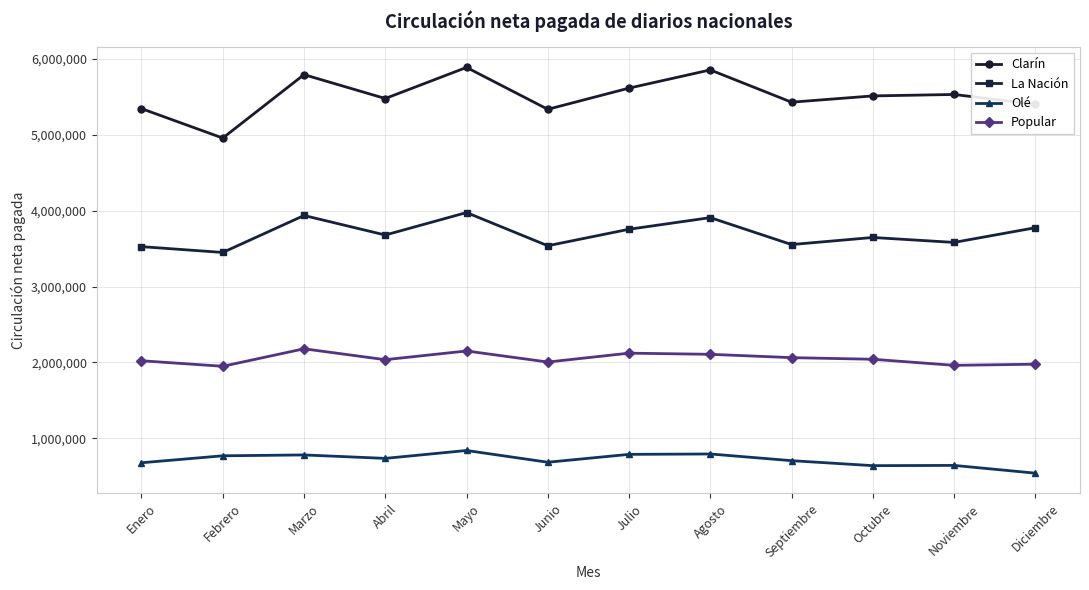

Rank the series by their maximum value, from lowest to highest.

Olé, Popular, La Nación, Clarín